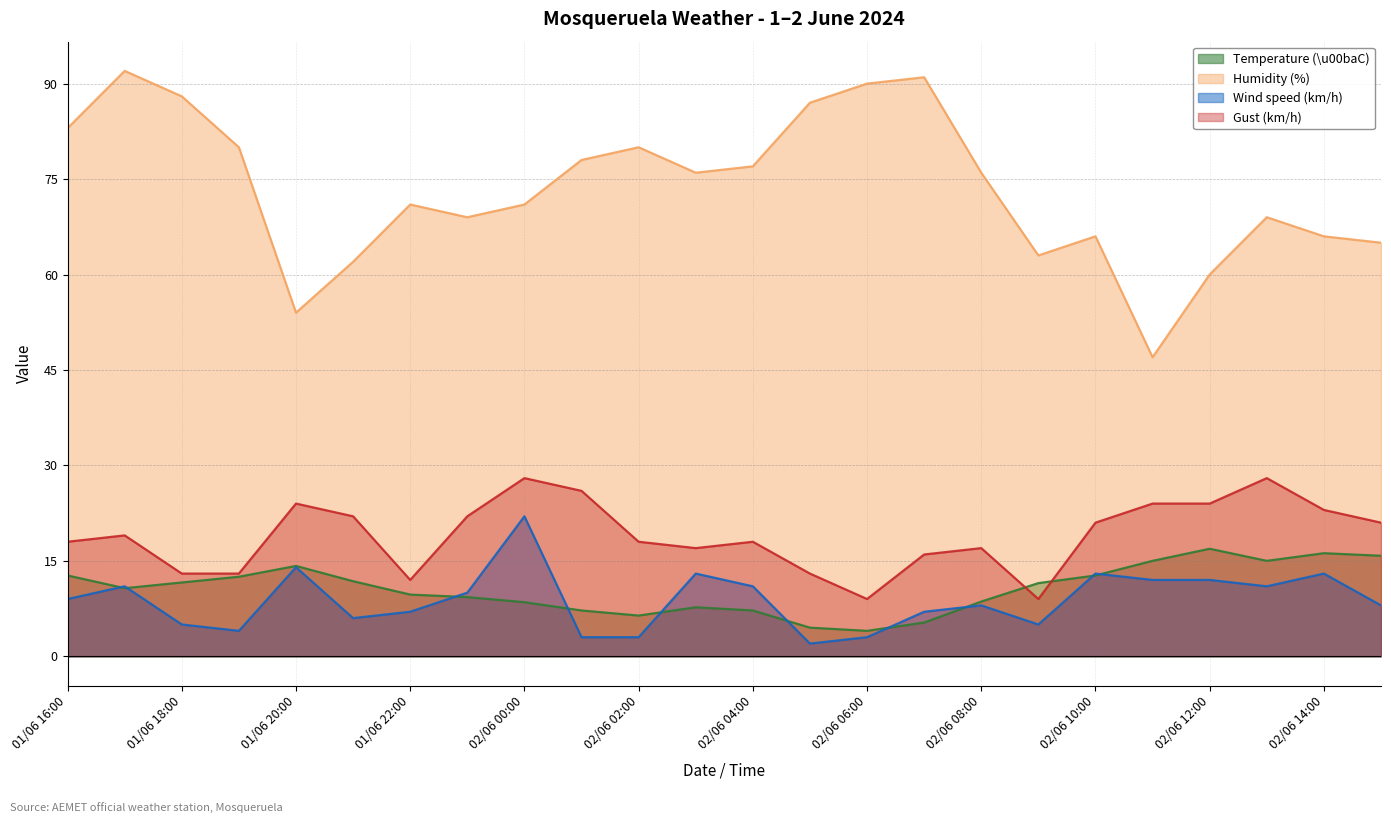

In Gust (km/h), how many points are higher than both neighbors (excluding endpoints)?

6